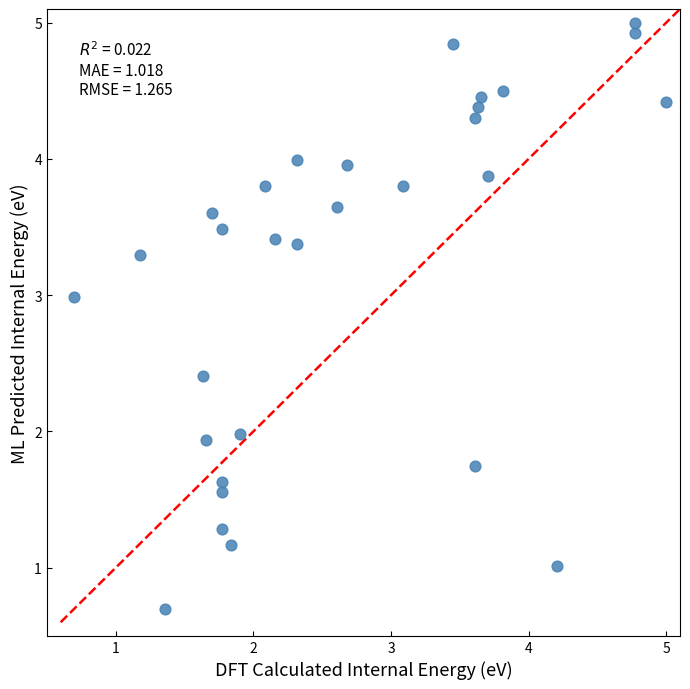

What is the range of X values (max minus min)?

4.3